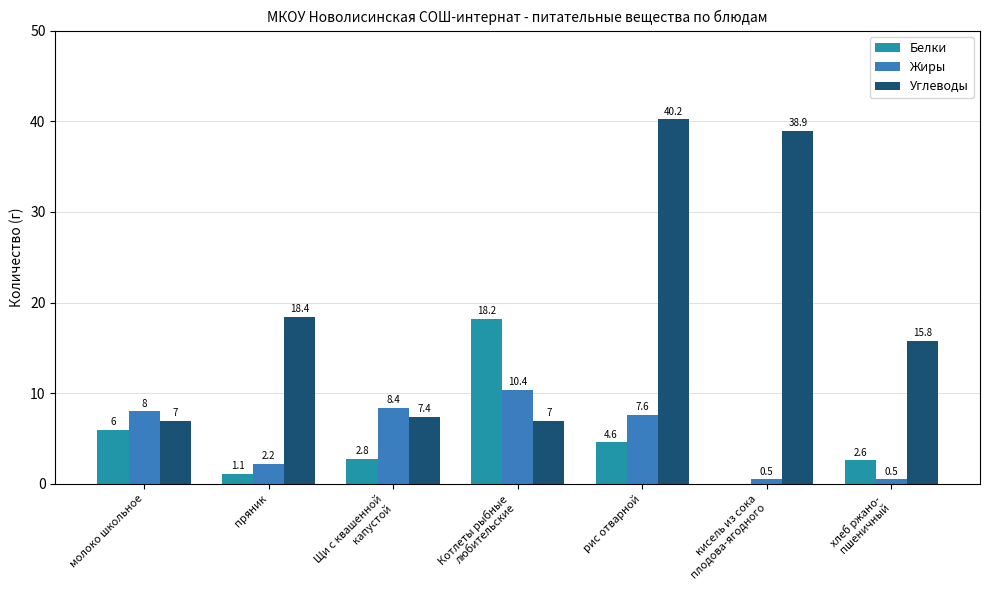

What is the sum of the Углеводы values at рис отварной and молоко школьное?

47.2